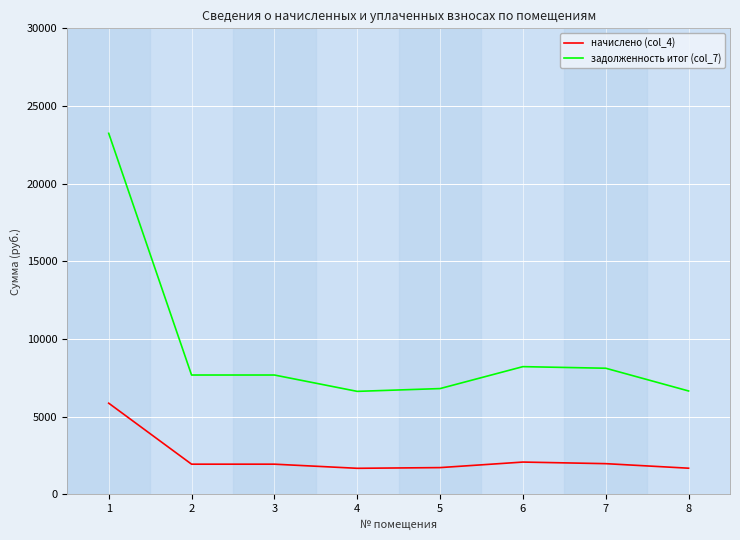

What is the spread (max minus min) of values at 7?

6144.0